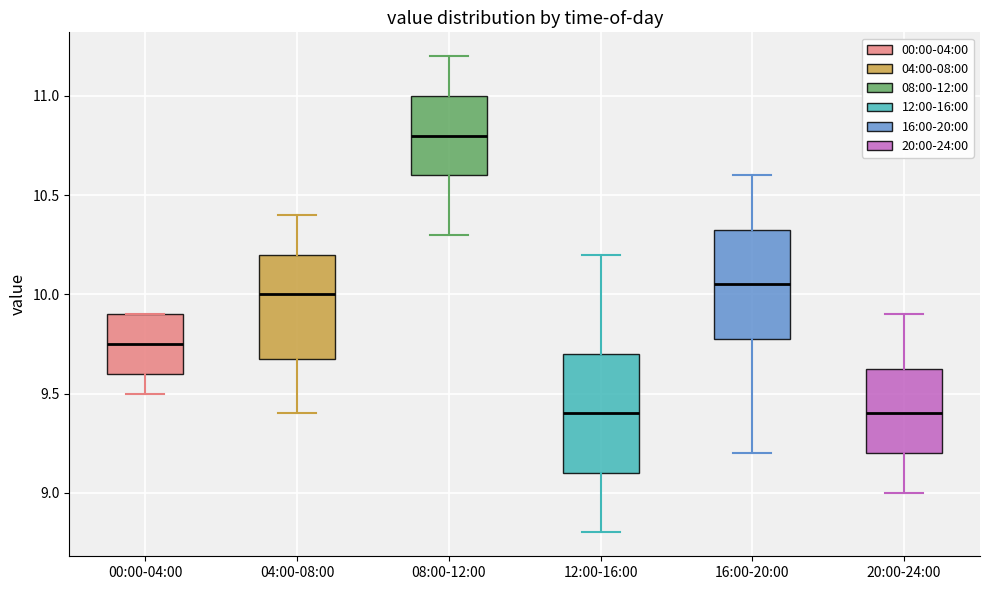

Where does the lower whisker of the box for 20:00-24:00 end on the y-axis? The values are not printed on the chart, so give them approximately, as read against the axis.

9.00